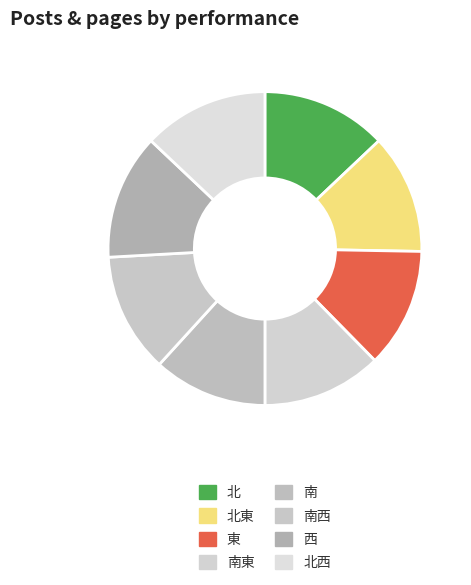

Combined, what portion of the pie is 北東 and 東?

24.7%